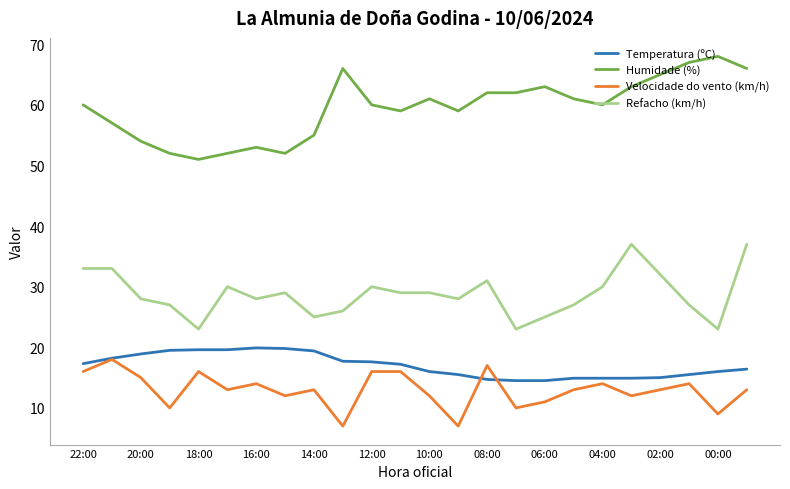

True or false: Humidade (%) and Temperatura (ºC) cross at least once.

False